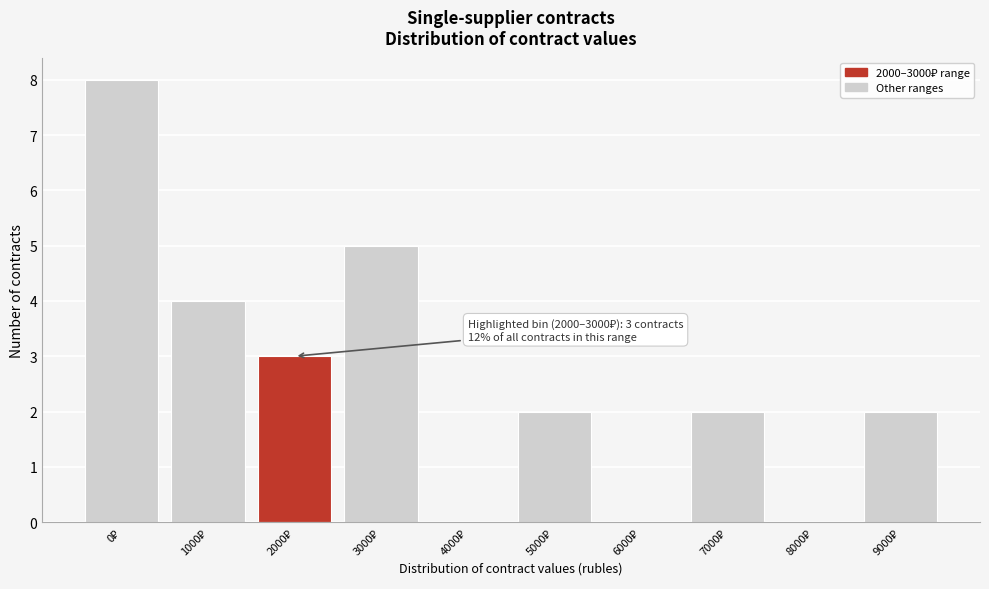

What is the maximum value shown in the chart?

8